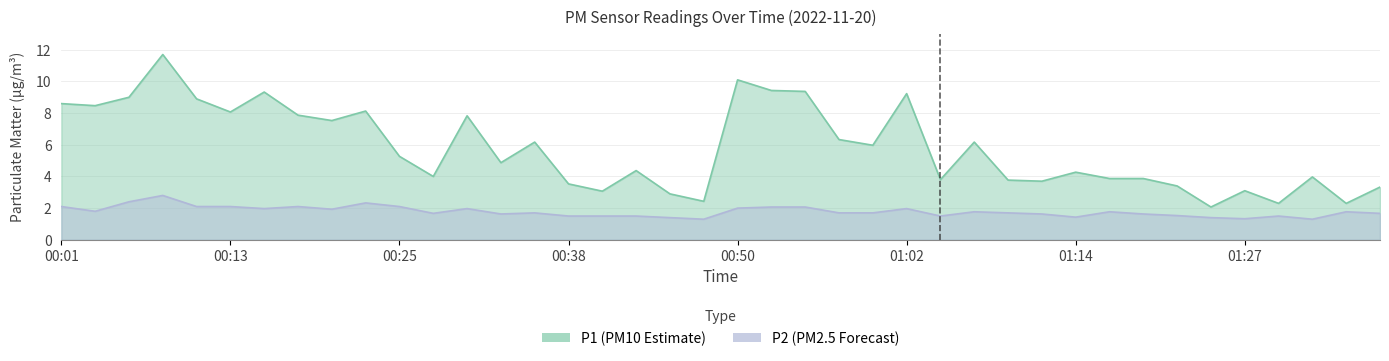

Where is P1 nearest to the value 6?

01:00